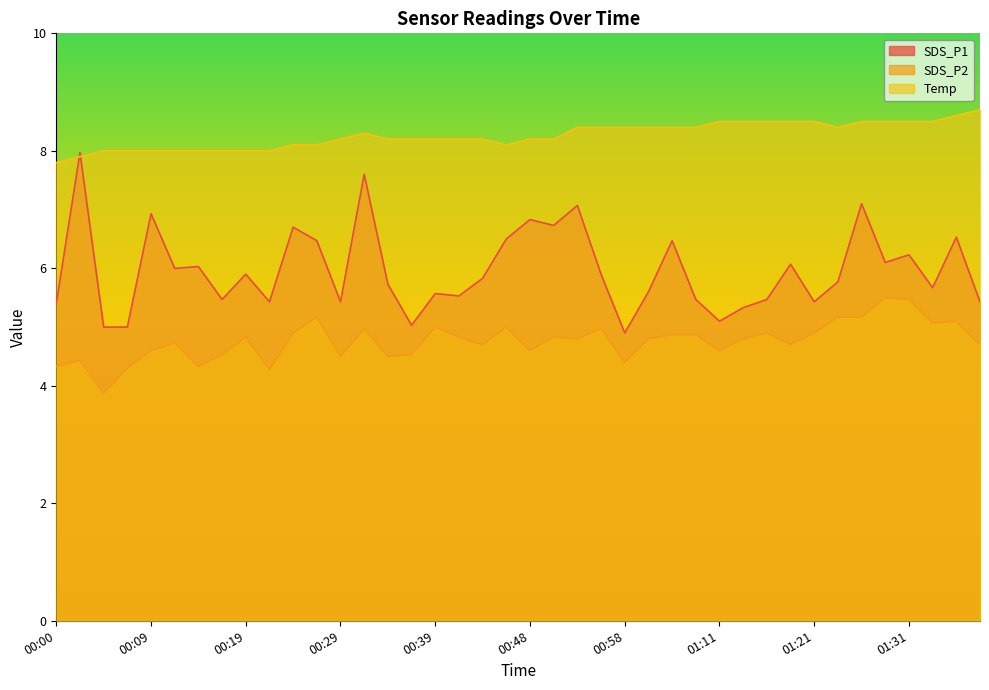

Which series has the widest spread of values?

SDS_P1